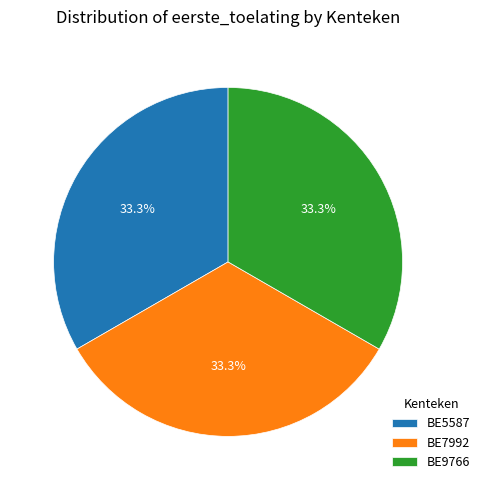

How many slices are in this pie chart?

3